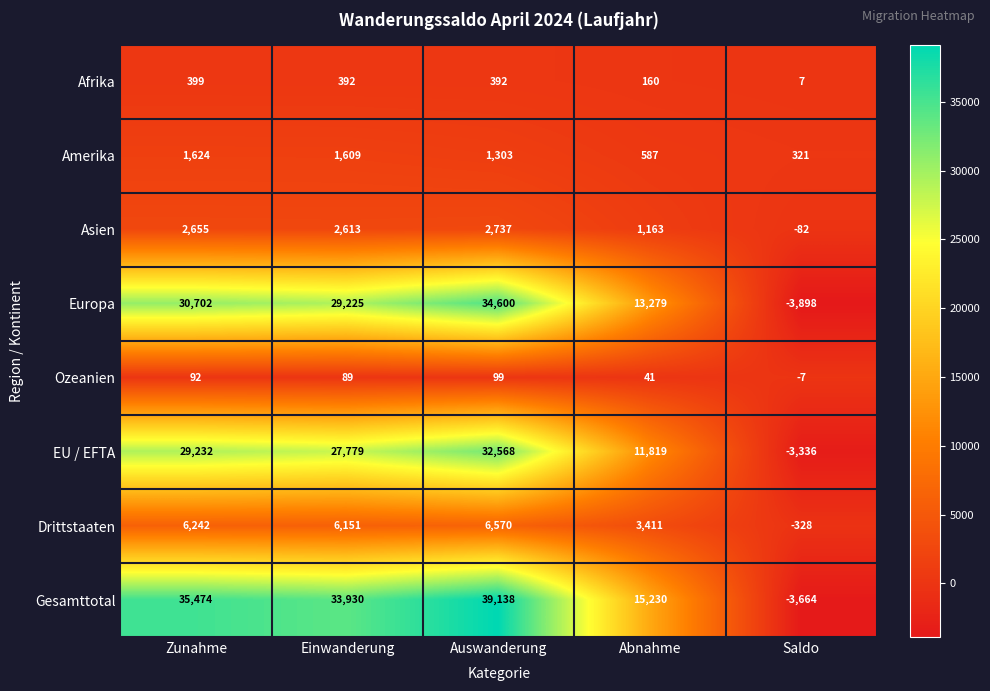

At which category does the chart reach its minimum across all series?

Saldo